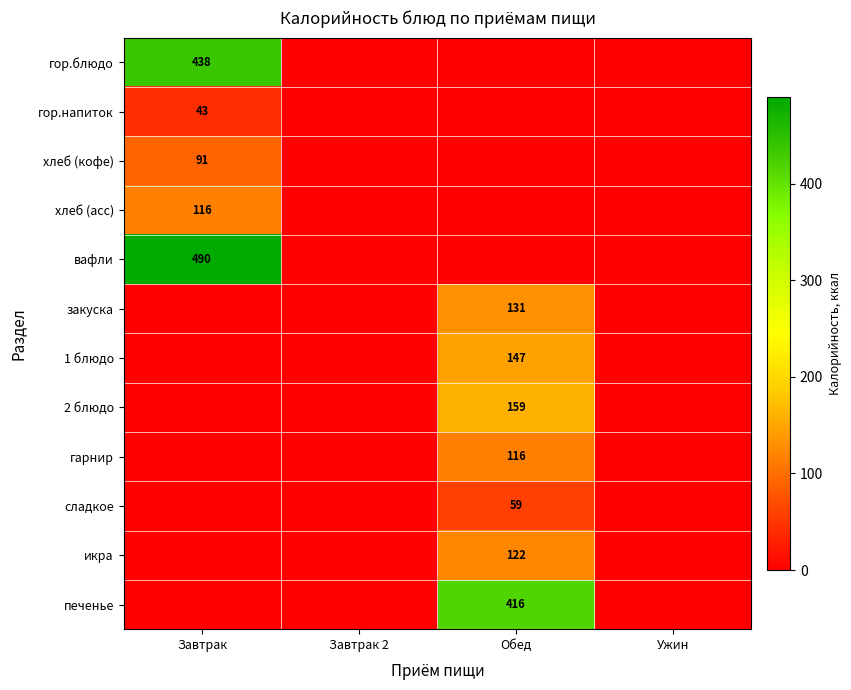

The value of 1 блюдо at Обед is 51. True or false?

False